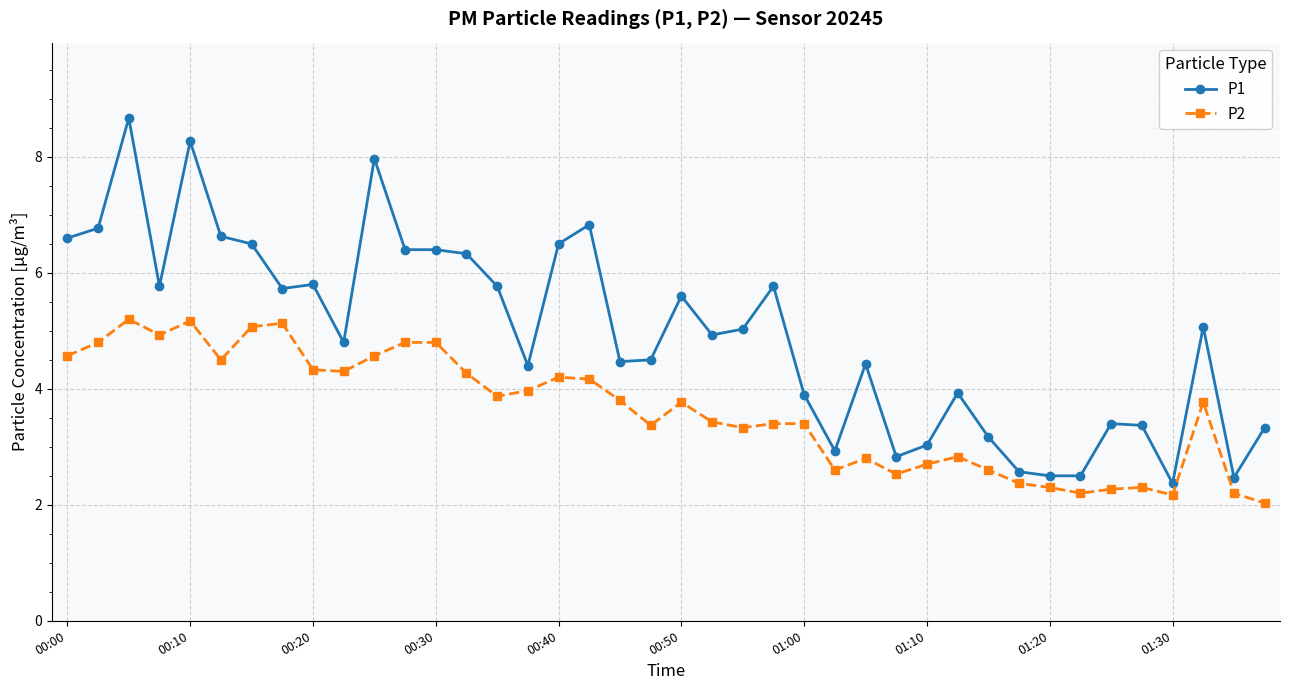

List the series in order of their overall mean, highest first.

P1, P2